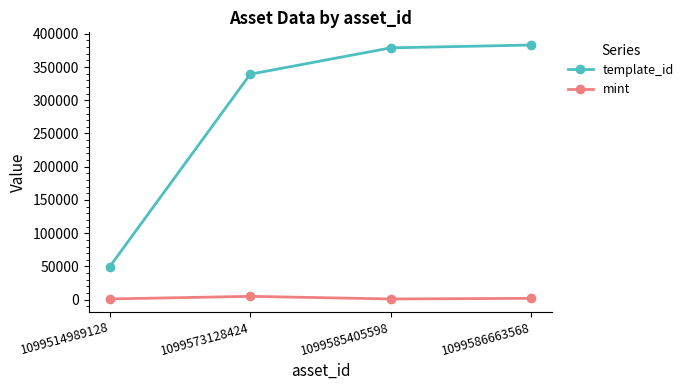

True or false: mint and template_id intersect in this chart.

False